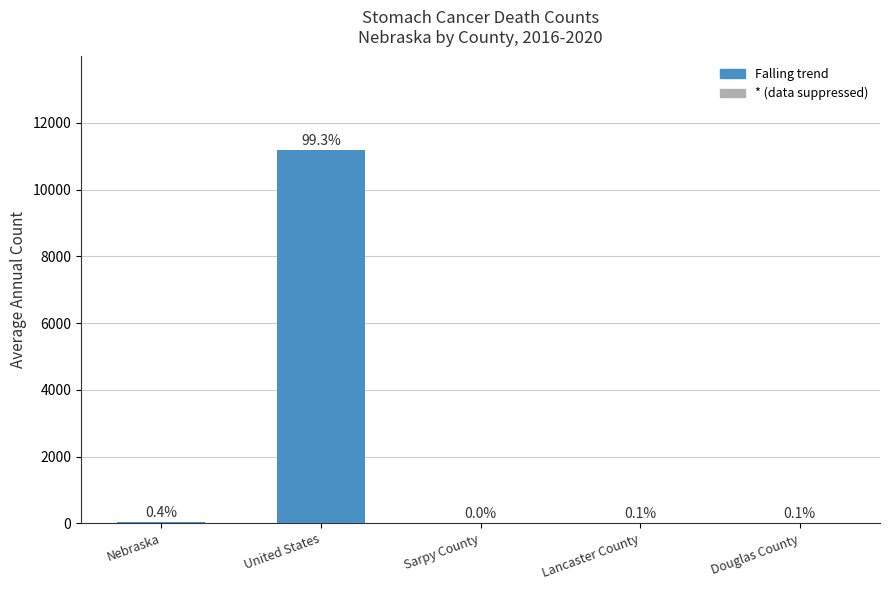

What position from the right is Lancaster County?

2